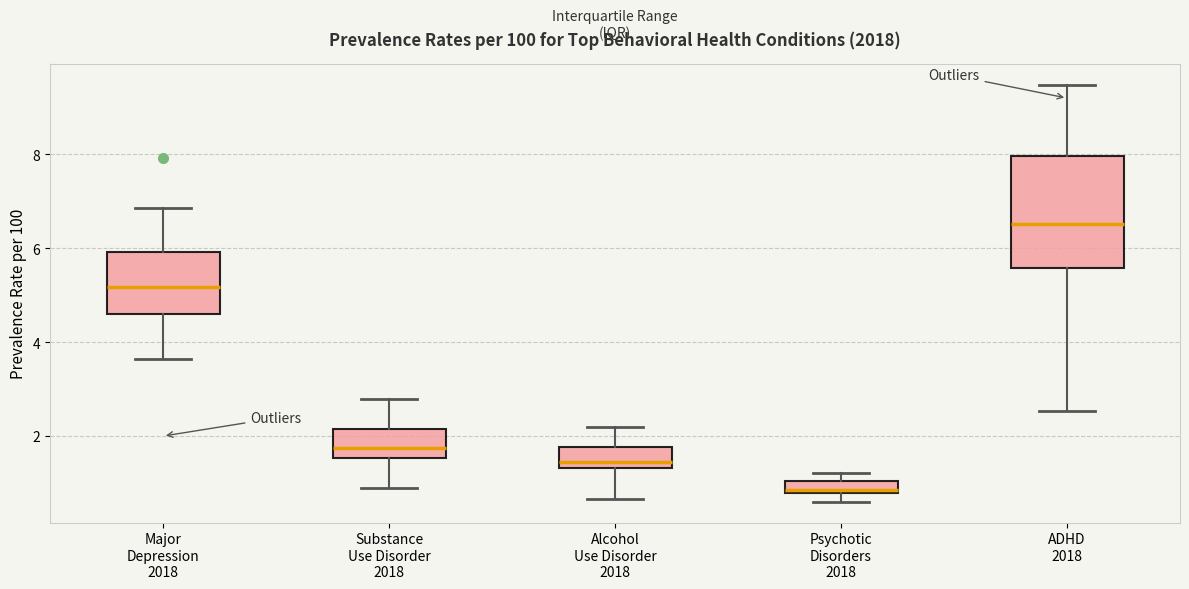

Which box has the highest median line?

ADHD 2018